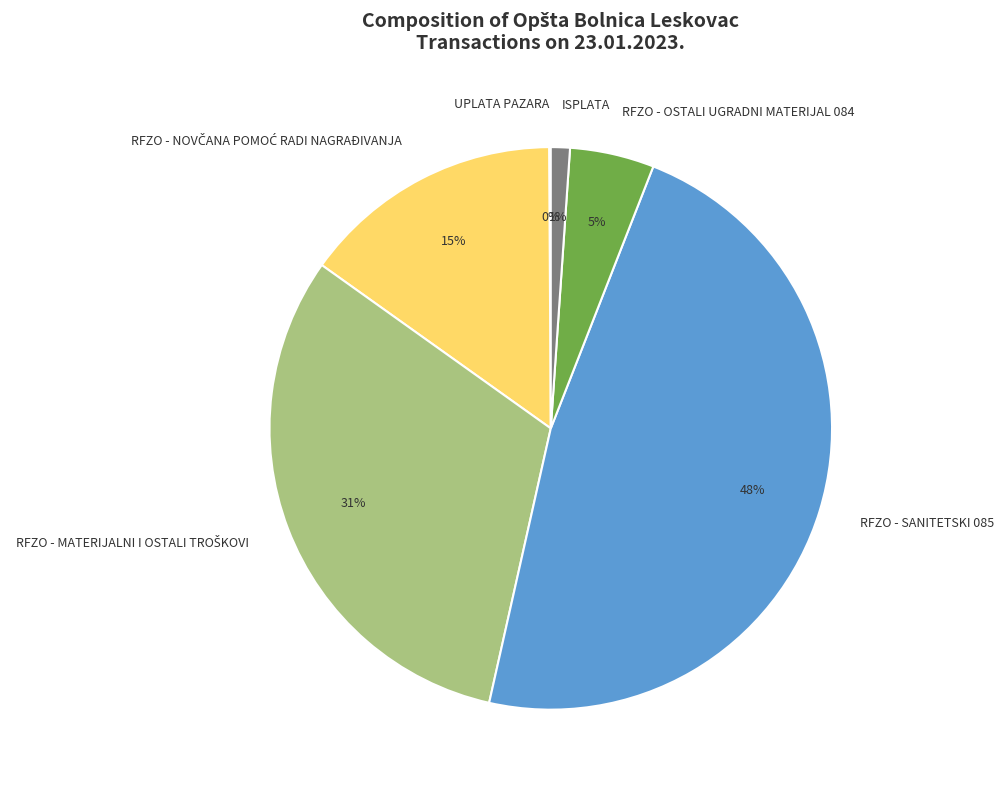

Which has a higher value, ISPLATA or RFZO - SANITETSKI 085?

RFZO - SANITETSKI 085